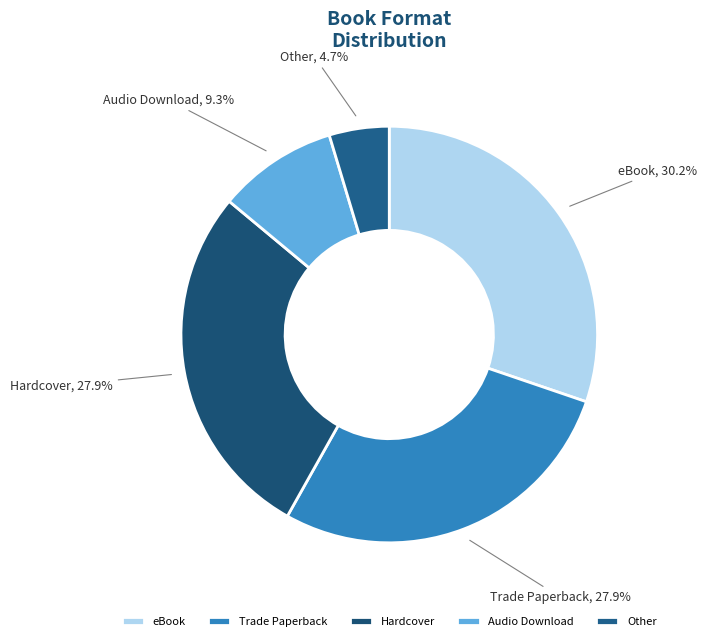

To the nearest percent, what percentage of the pie is Hardcover?

28%